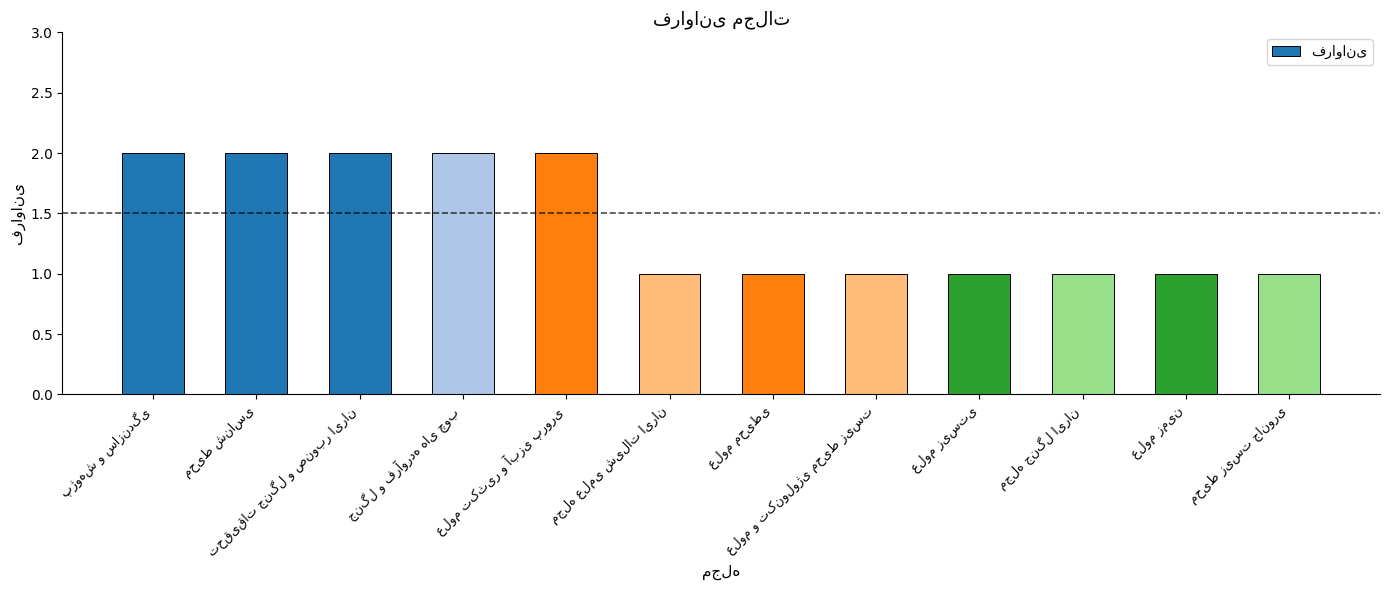

What is the sum of all values?

17